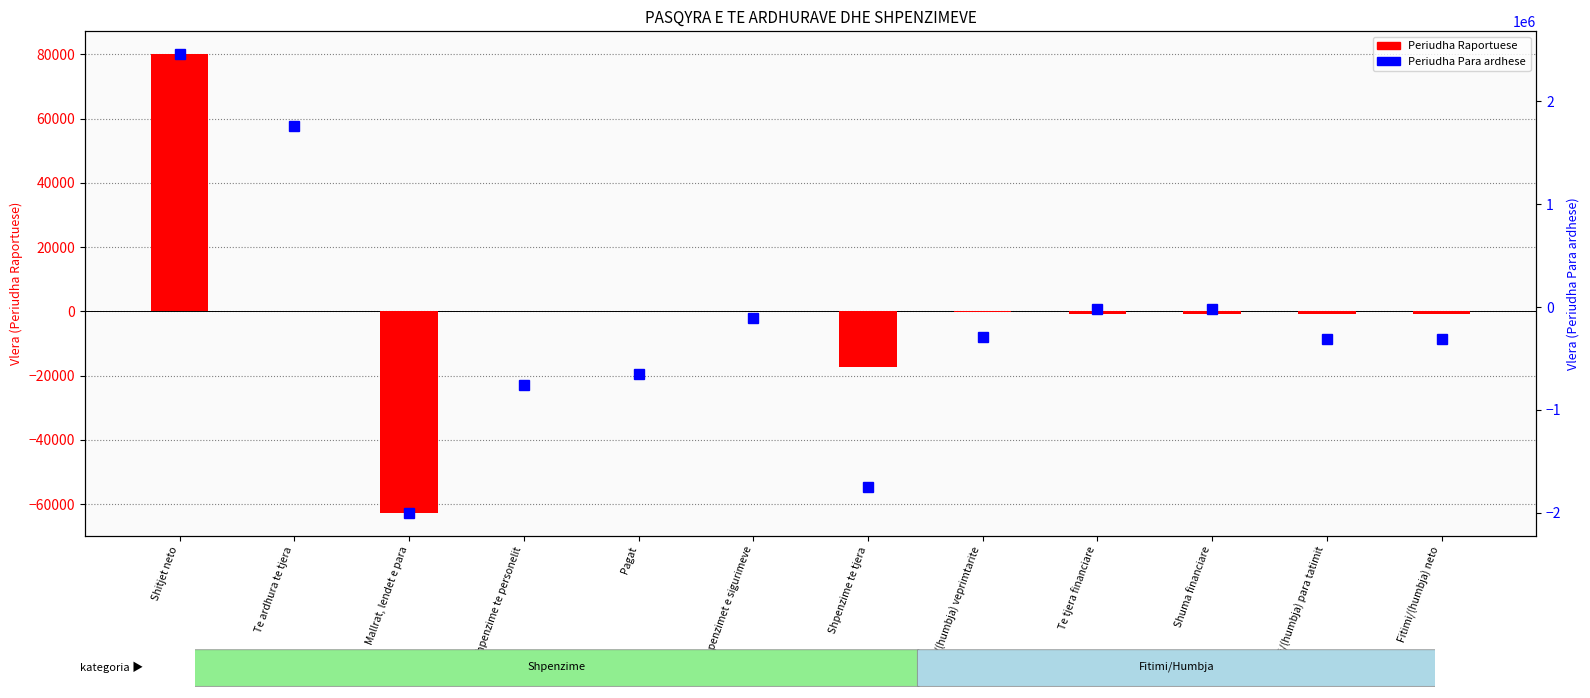

What is the difference between the maximum and minimum values in the Periudha Para ardhese series?

4459162